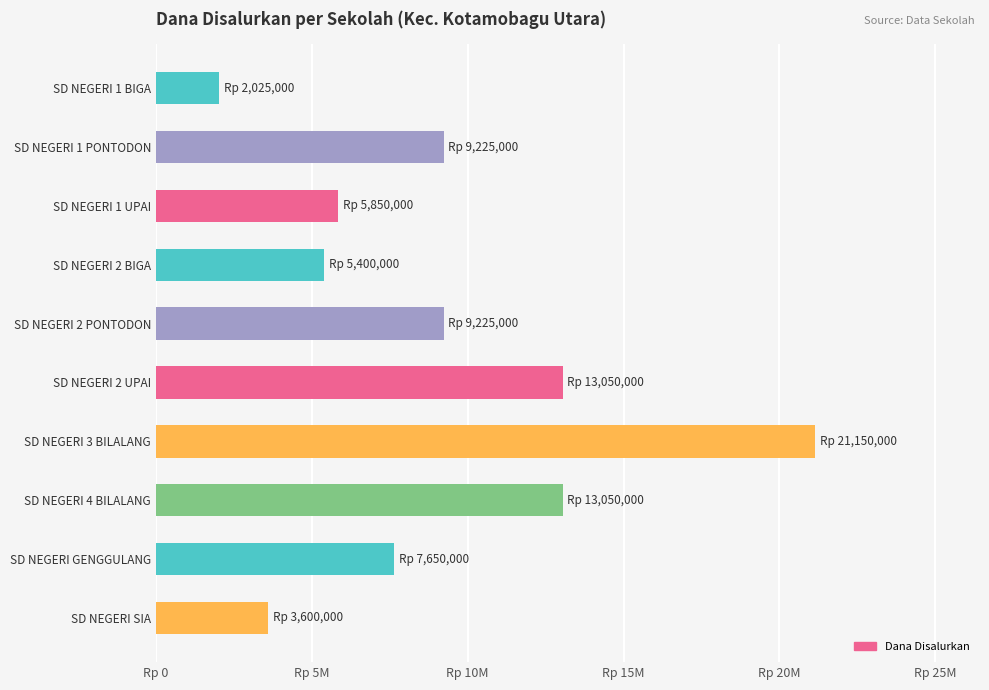

Are the bars grouped side by side (vs. stacked)?

No